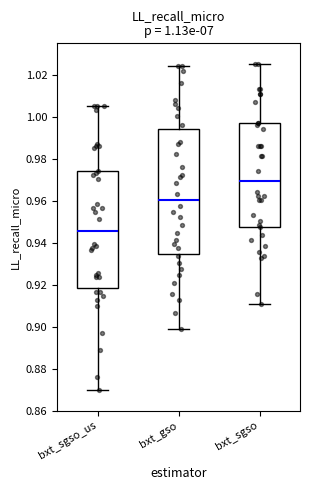

Which box's median line is the lowest?

bxt_sgso_us